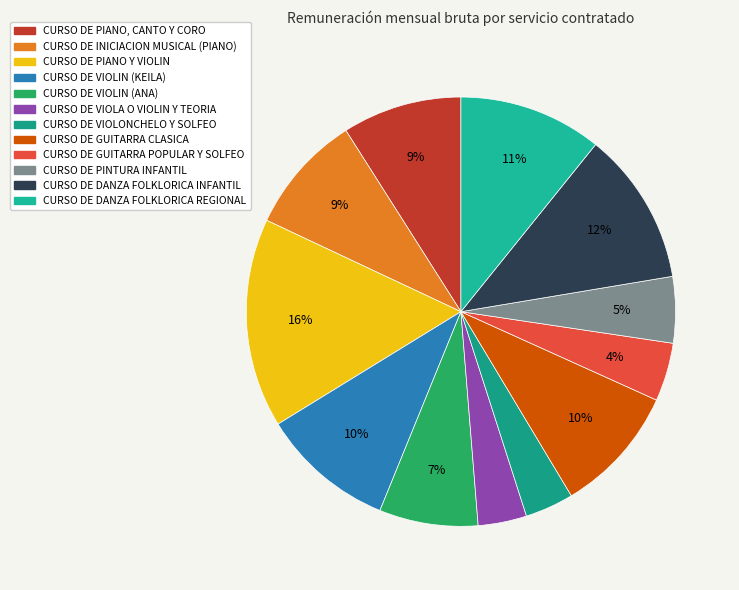

How many slices are in this pie chart?

12